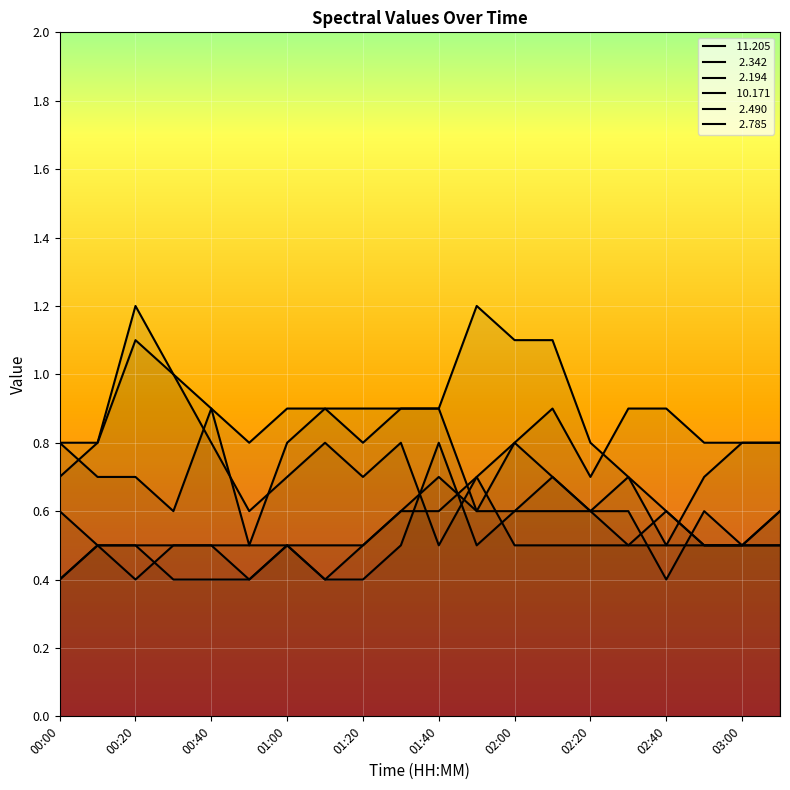

How many lines are shown in the chart?

6